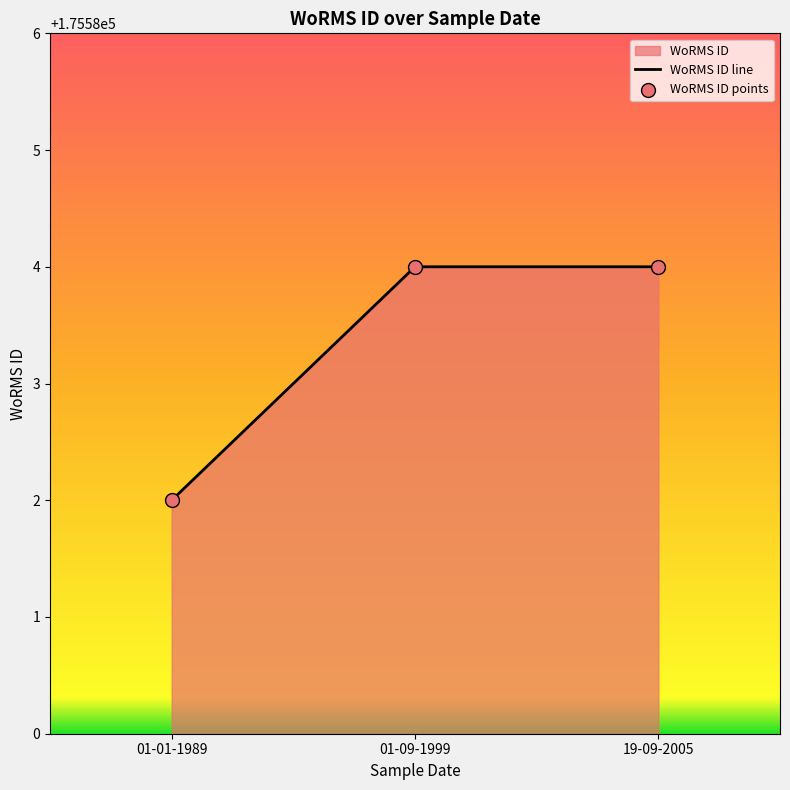

What is the ratio of the value at 01-09-1999 to the value at 01-01-1989?

1.0